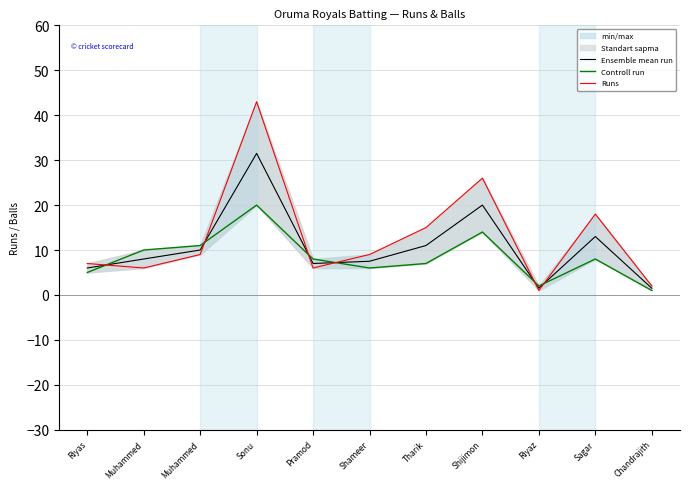

What is the average value of the Ensemble mean run series?

10.6